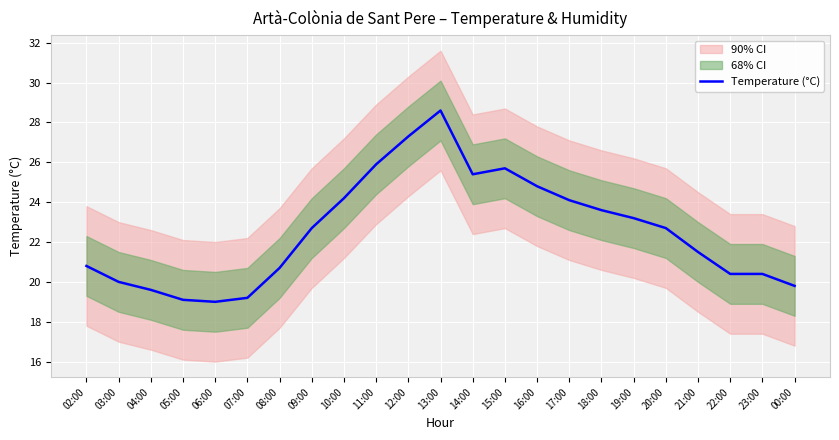

The value at 07:00 is 19.2. True or false?

True